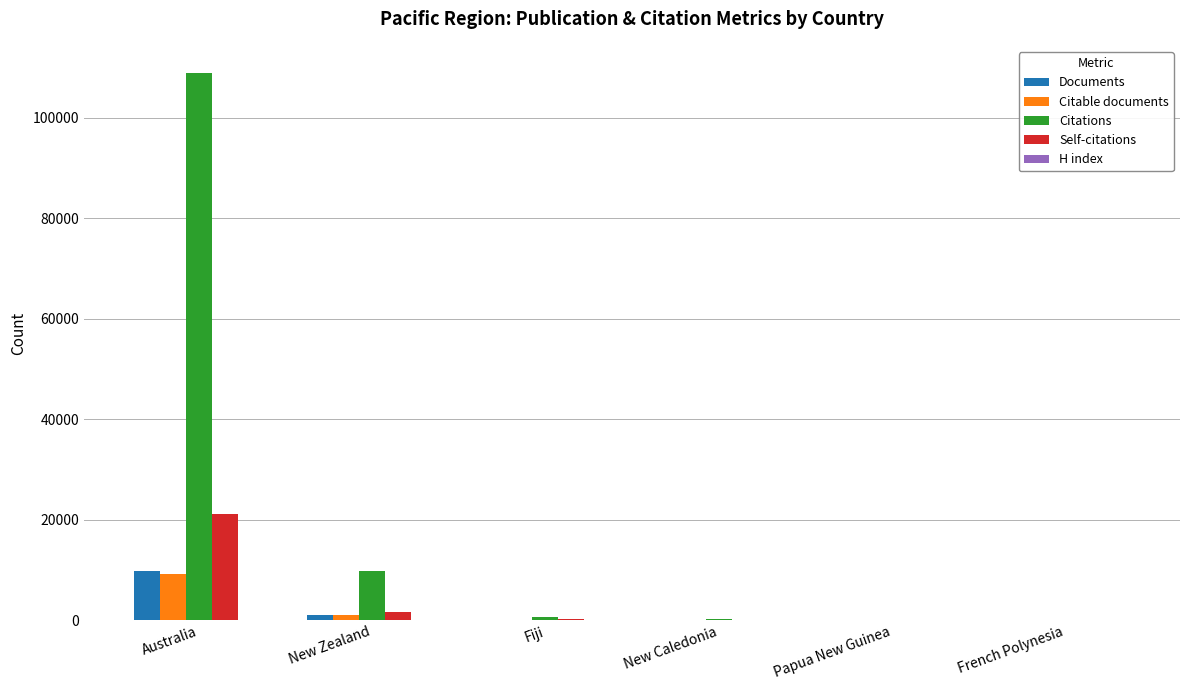

What is the spread (max minus min) of values at New Zealand?

9636